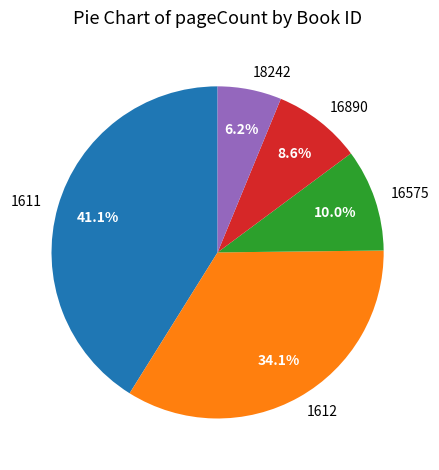

Does 18242 account for over 50% of the chart?

No